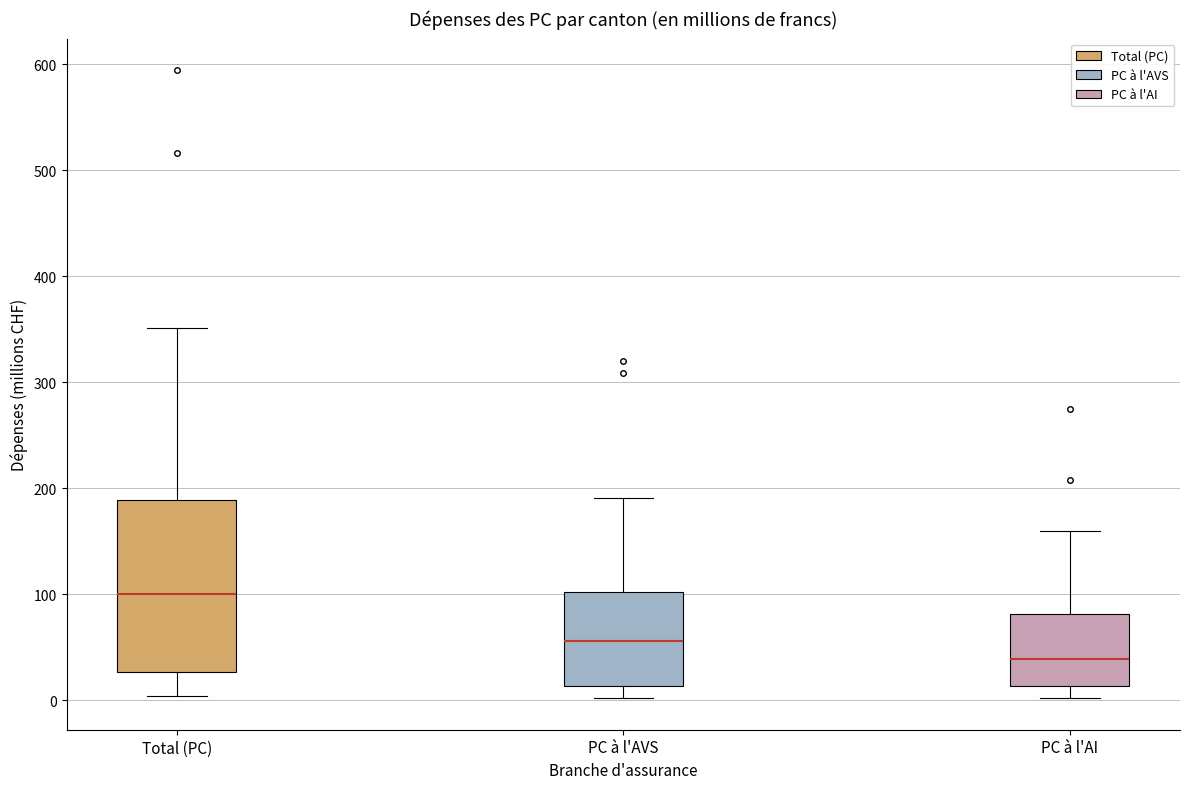

Reading left to right, read every box against the y-axis: the position of its median line, the range the box covers, and the ends of its whiskers. The values are not printed on the chart, so give them approximately, as read against the axis.

Total (PC): median 100, box 30 to 190, whiskers 0 to 350
PC à l'AVS: median 60, box 10 to 100, whiskers 0 to 190
PC à l'AI: median 40, box 10 to 80, whiskers 0 to 160